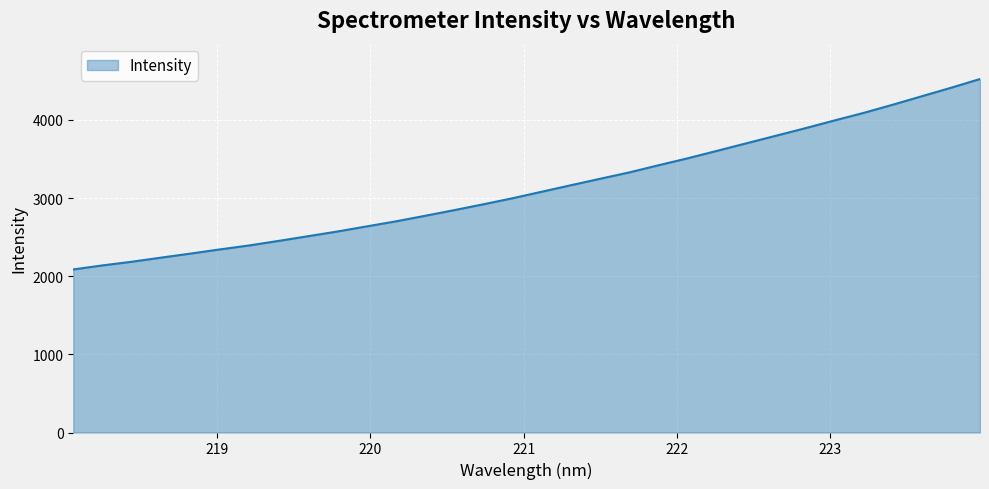

What is the difference between the maximum and minimum values?

2436.3